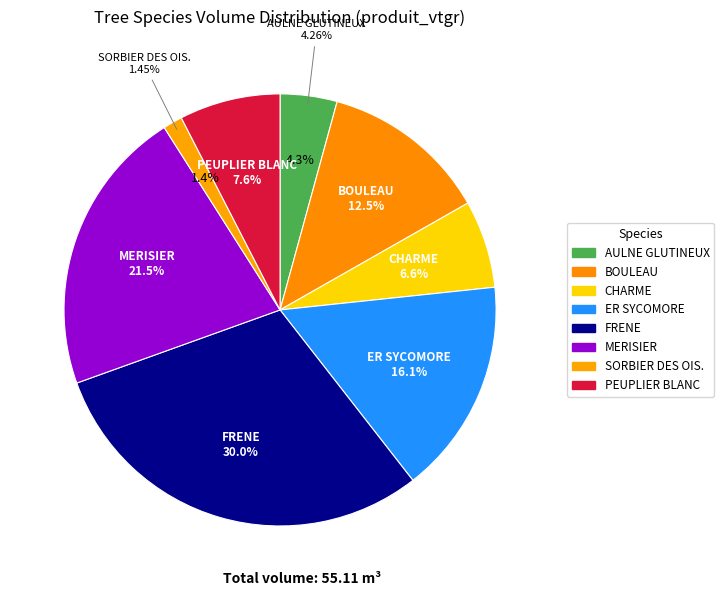

Between CHARME and FRENE, which is larger?

FRENE